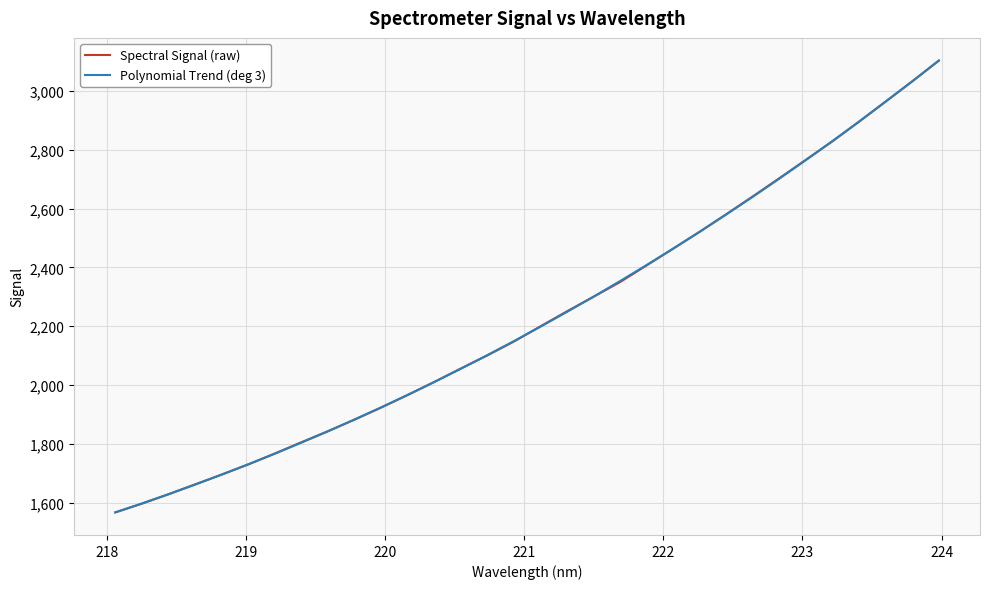

What is the maximum value shown in the chart?

3103.0